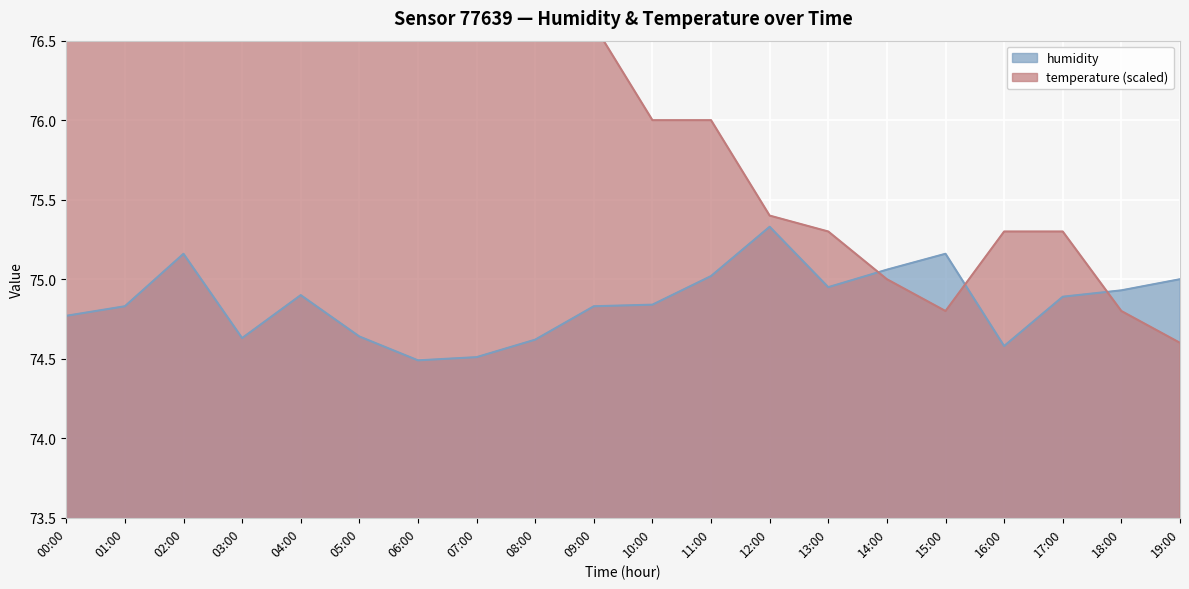

What is the maximum value for humidity?

75.3